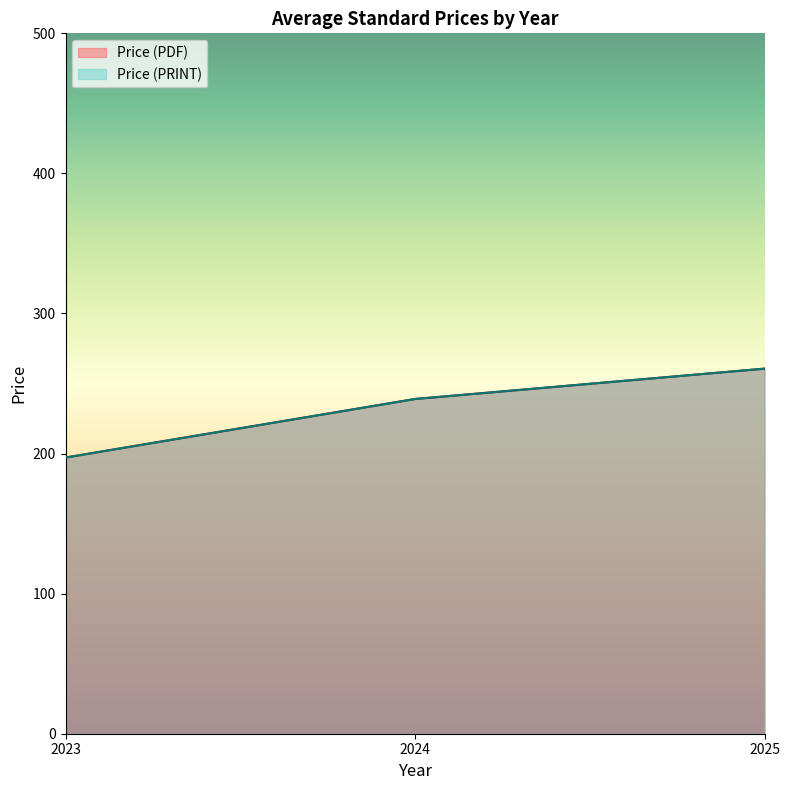

Which series has the widest spread of values?

Price (PDF)